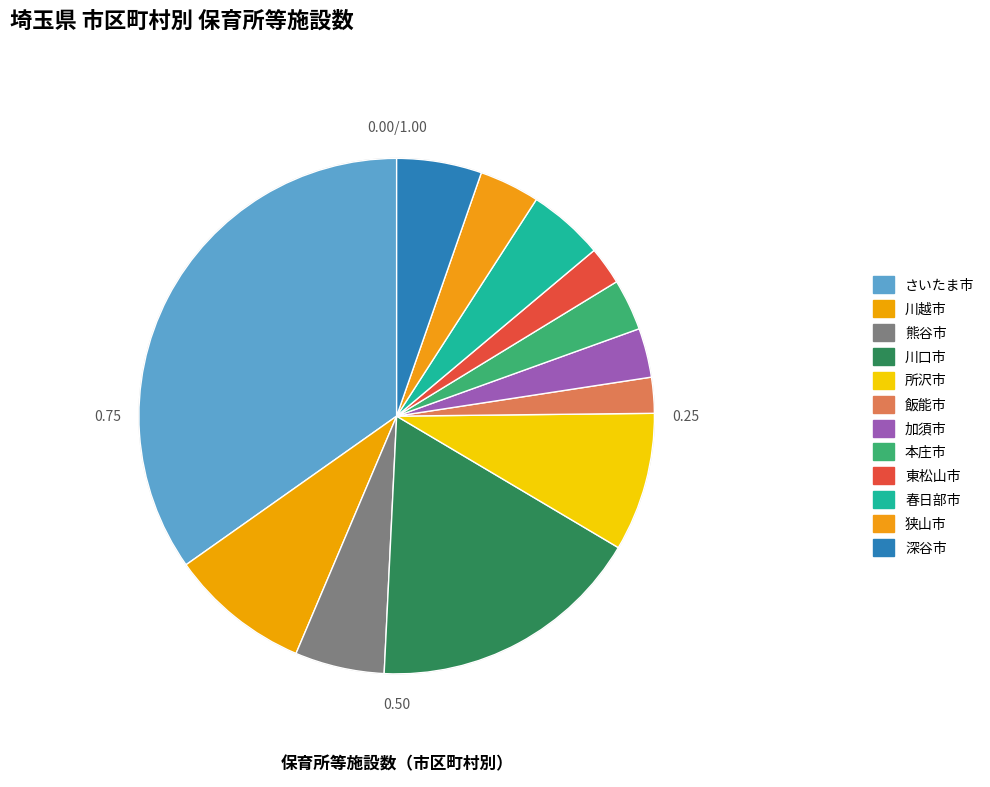

Is it true that 狭山市 is 4% of the pie?

True